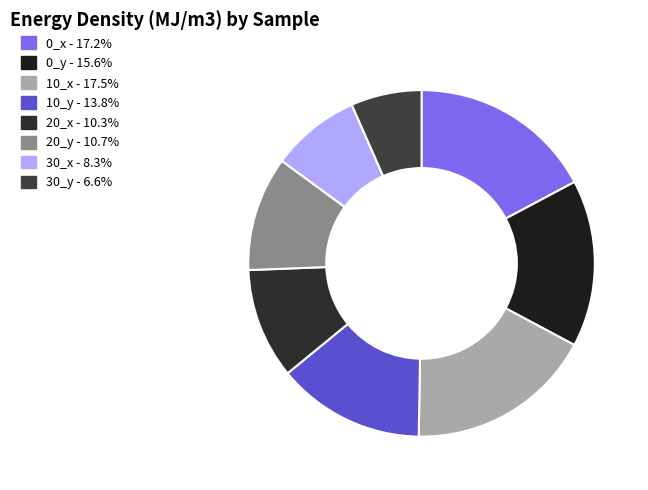

How many slices are in this pie chart?

8